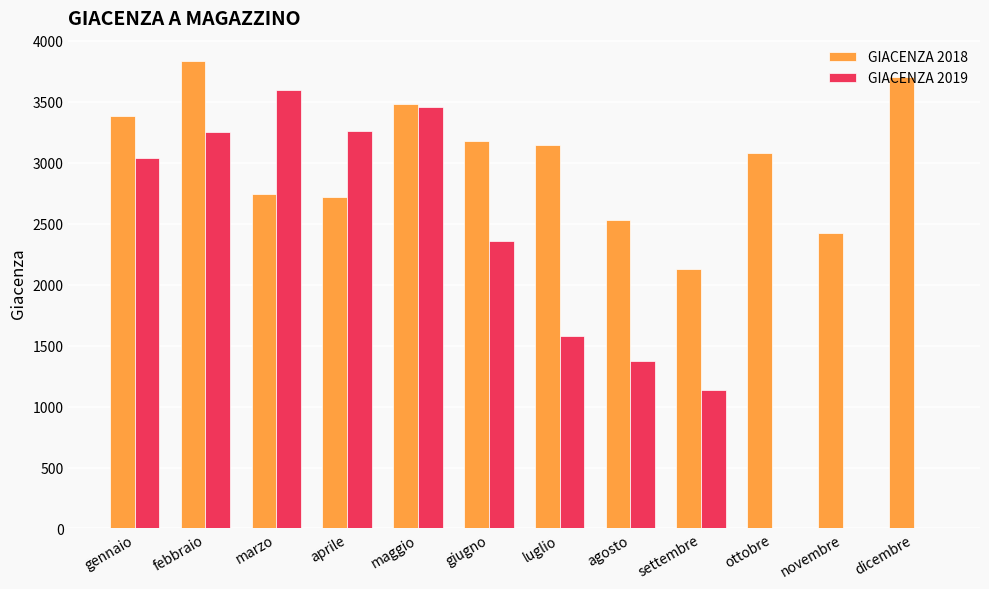

What are all the series names shown in the legend?

GIACENZA 2018, GIACENZA 2019